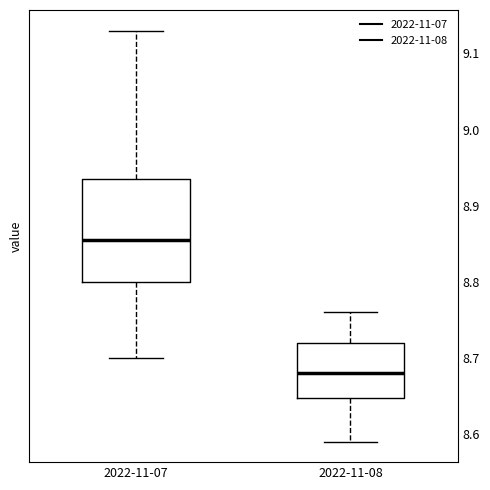

Reading left to right, transcribe this box plot: for each box, give where its median line is, the range the box spans, and where its two whiskers end, as read against the y-axis. The values are not printed on the chart, so give them approximately, as read against the axis.

2022-11-07: median 8.86, box 8.80 to 8.94, whiskers 8.70 to 9.13
2022-11-08: median 8.68, box 8.65 to 8.72, whiskers 8.59 to 8.76